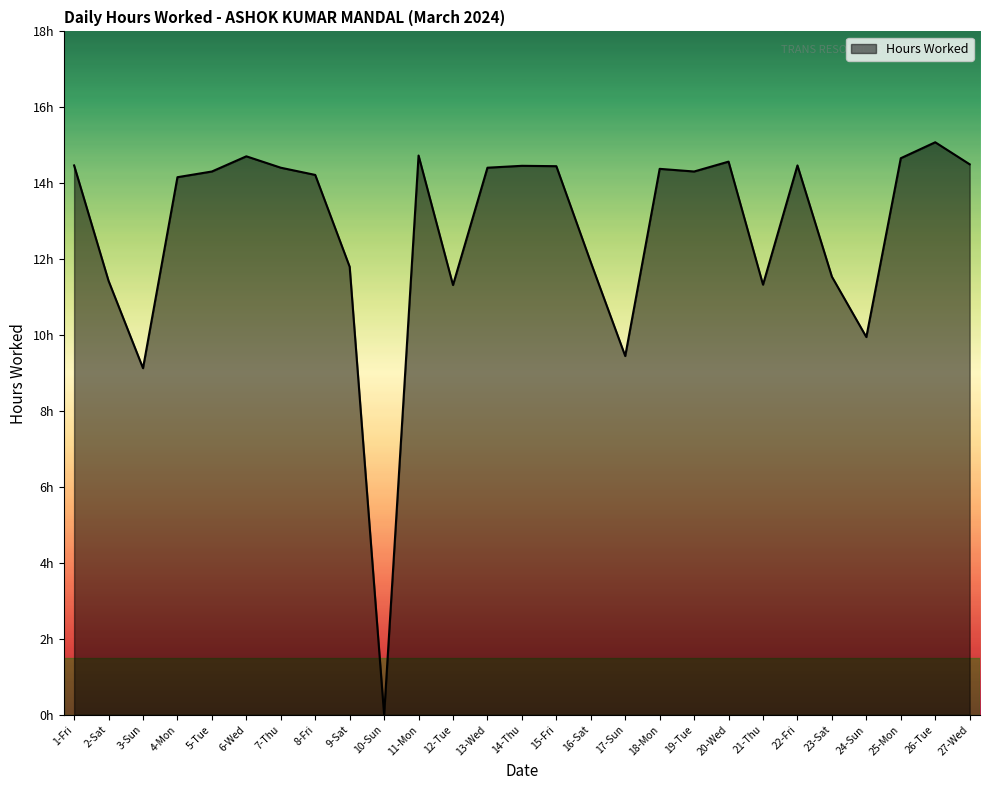

Rank the categories by value from lowest to highest.

10-Sun, 3-Sun, 17-Sun, 24-Sun, 12-Tue, 21-Thu, 2-Sat, 23-Sat, 9-Sat, 16-Sat, 4-Mon, 8-Fri, 5-Tue, 19-Tue, 18-Mon, 7-Thu, 13-Wed, 15-Fri, 14-Thu, 1-Fri, 22-Fri, 27-Wed, 20-Wed, 25-Mon, 6-Wed, 11-Mon, 26-Tue